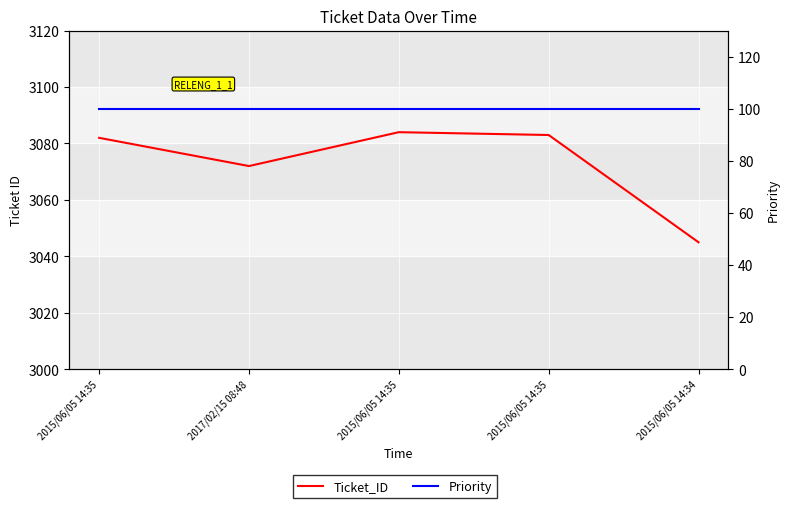

True or false: Ticket_ID has more than 1 interior local peaks.

False